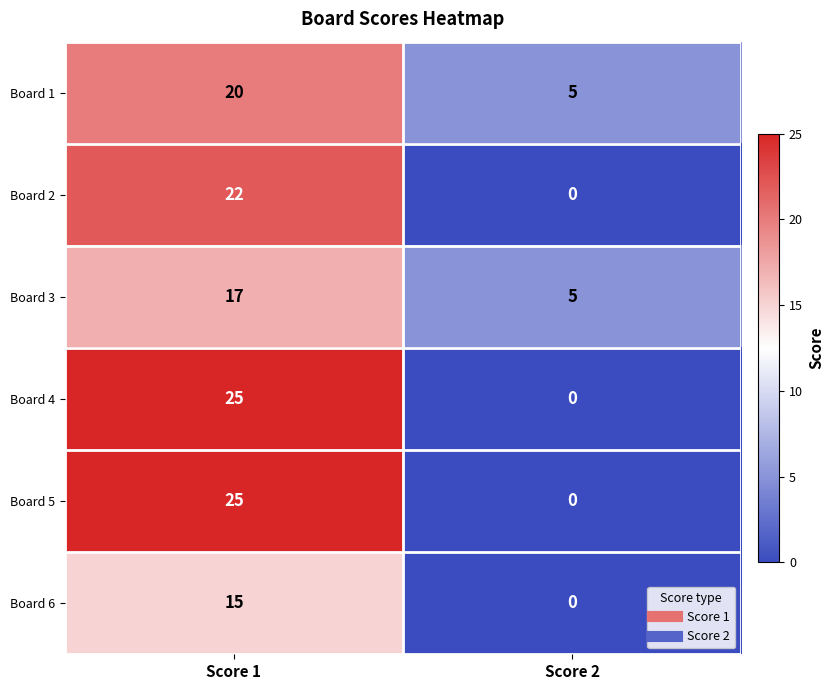

Is it true that Board 5 equals 25 at Score 1?

True